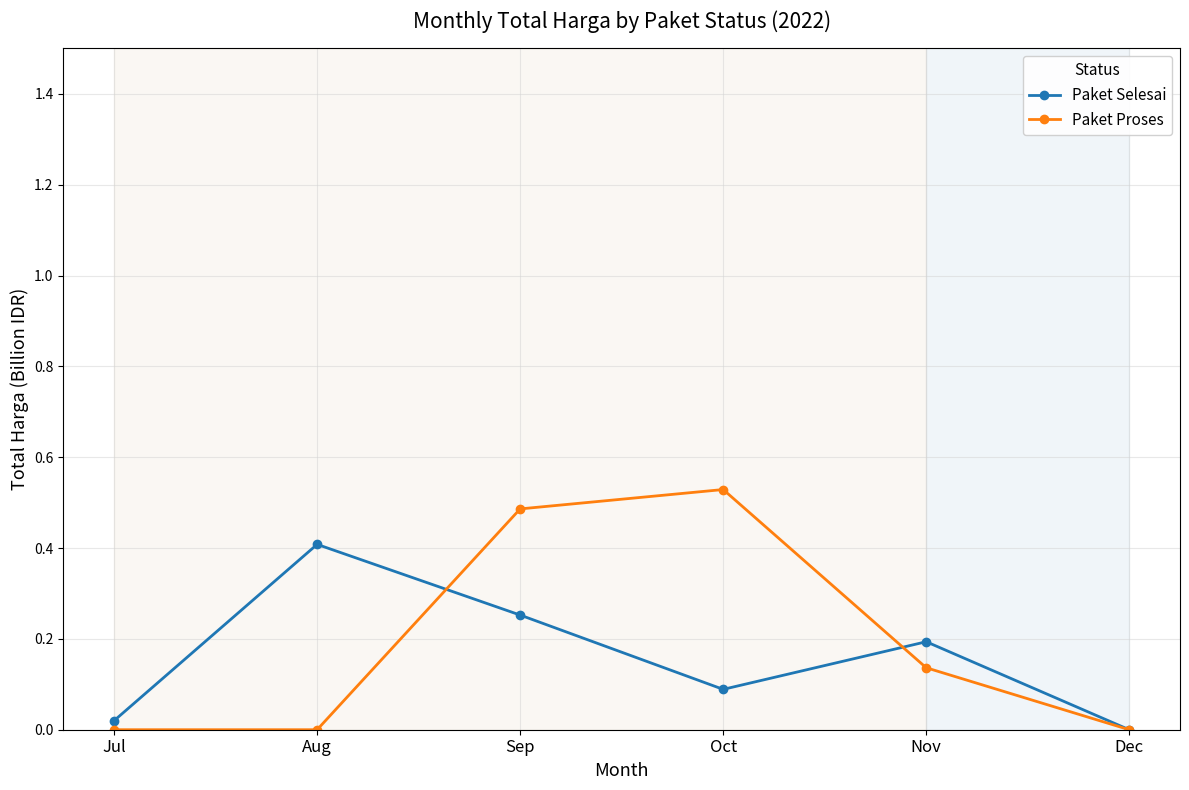

What is the value of the Paket Proses point at the 4th from the left?

0.5